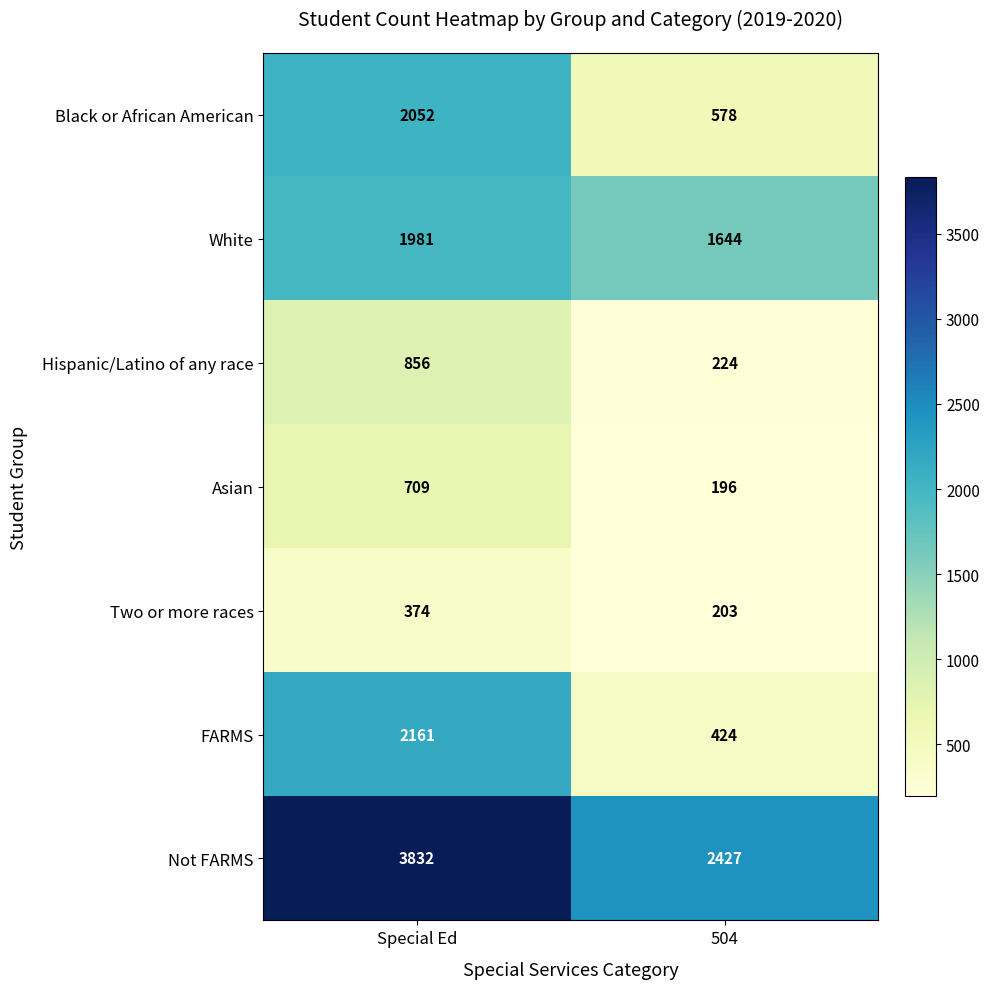

Between Special Ed and 504, which series saw the biggest shift?

FARMS